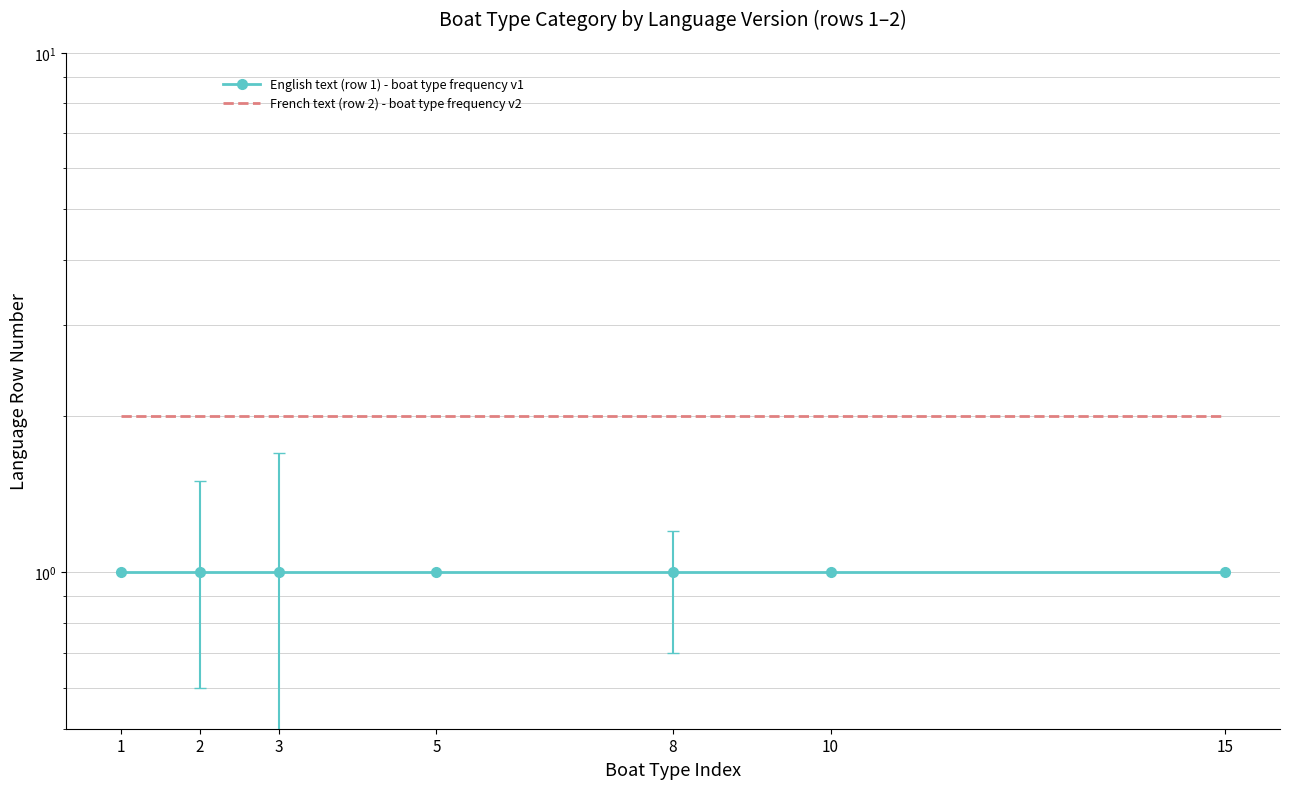

True or false: English text (row 1) - boat type frequency v1 has a value of 1 at 3.

True